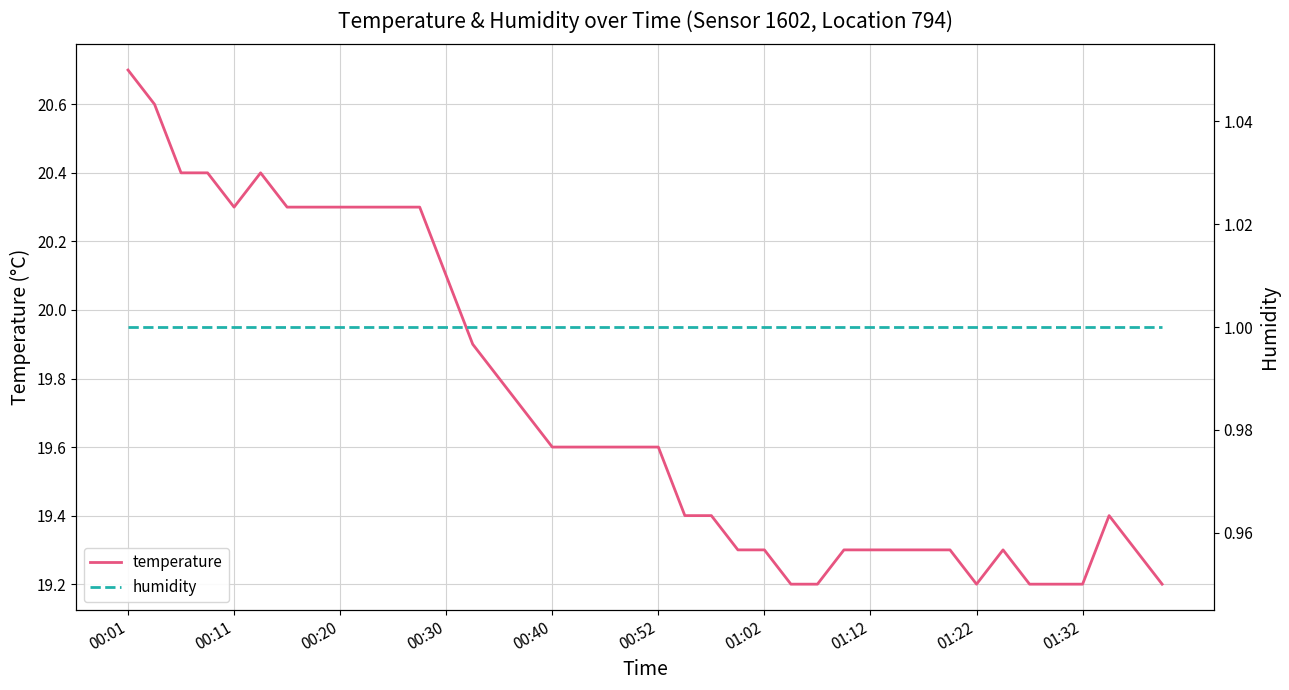

Which category has the highest value in the humidity series?

00:01